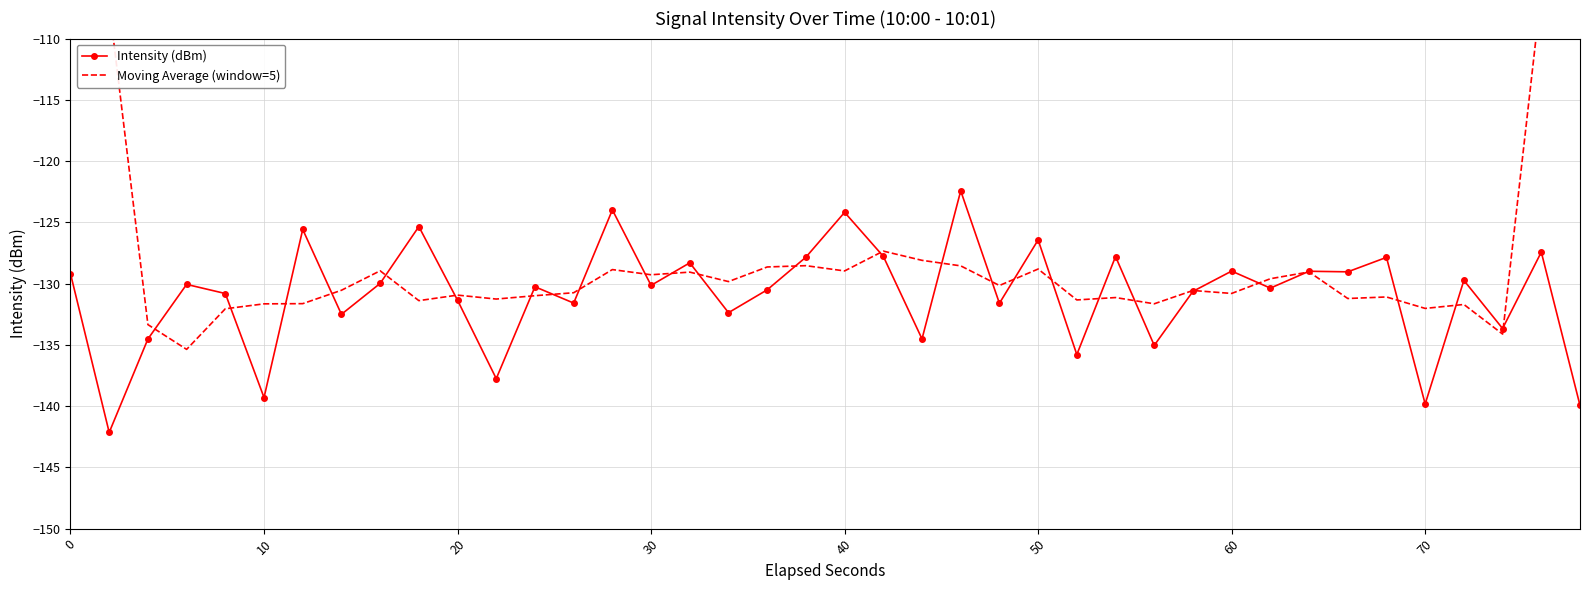

How many lines are shown in the chart?

2